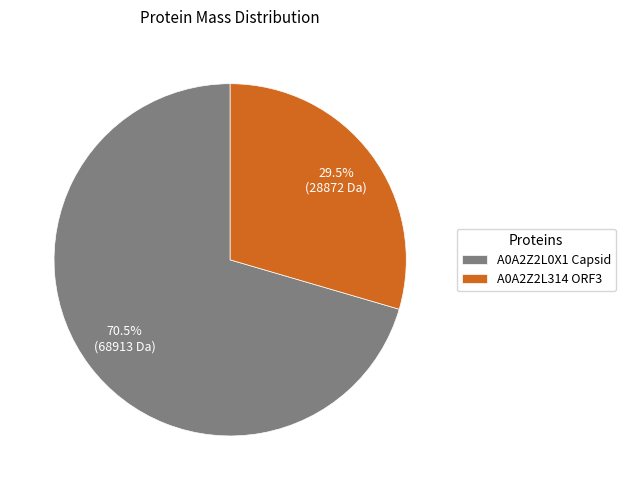

To the nearest percent, what is the difference between the largest and smallest slice percentages?

41%